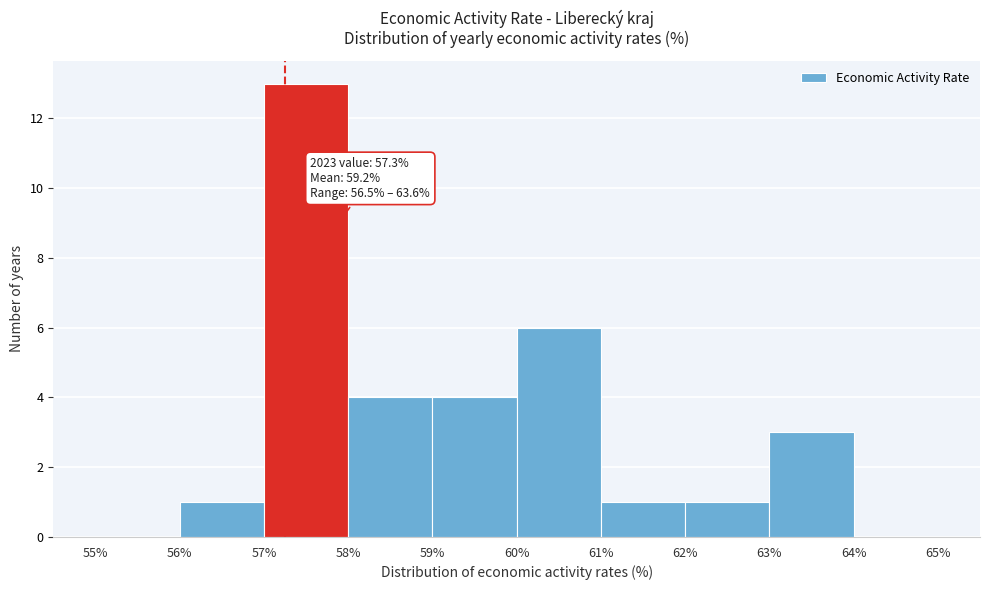

Over which range of the x-axis is the bar tallest?

57% to 58%